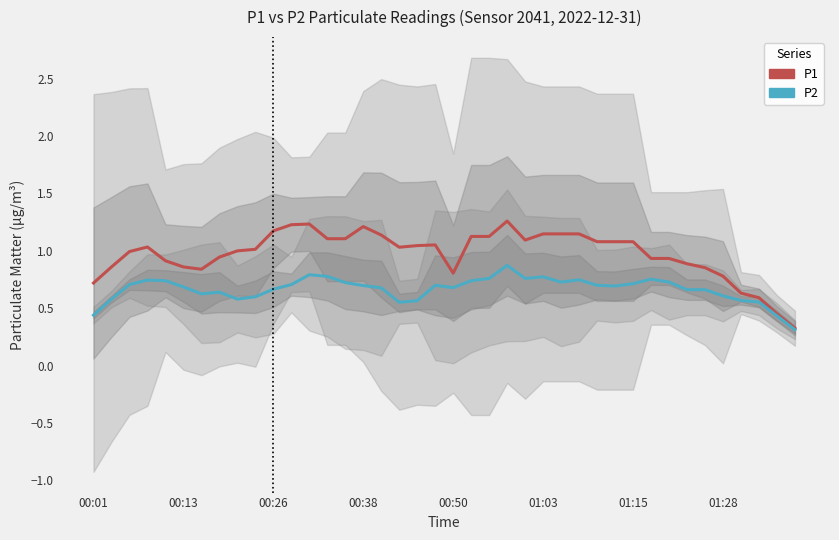

True or false: P2 and P1 intersect in this chart.

False